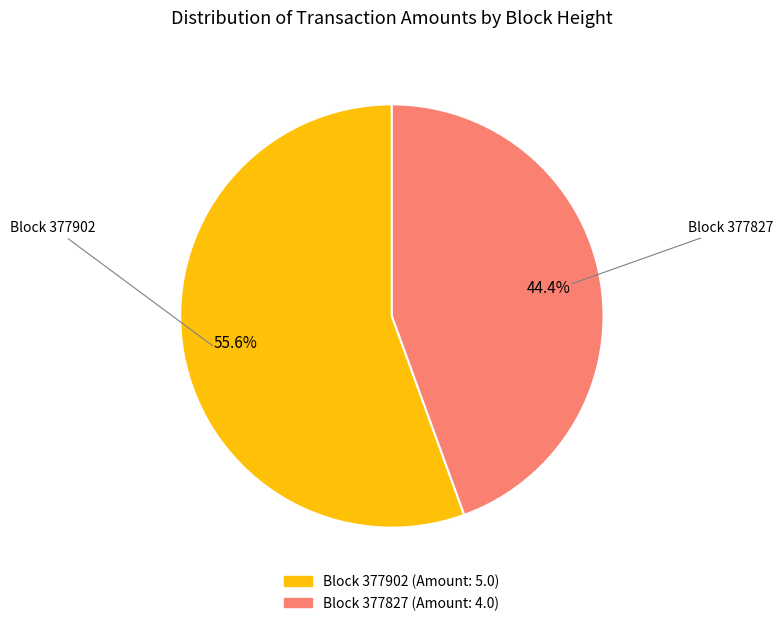

Does any single category account for the majority?

Yes